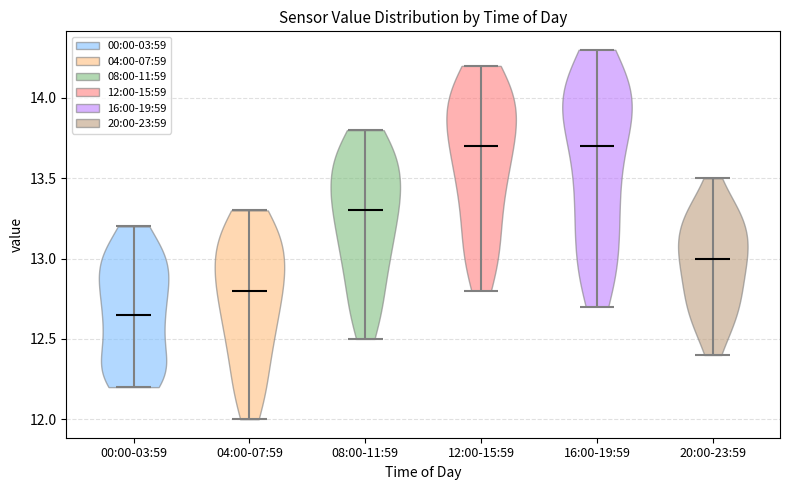

Which violin has the lowest median line?

00:00-03:59